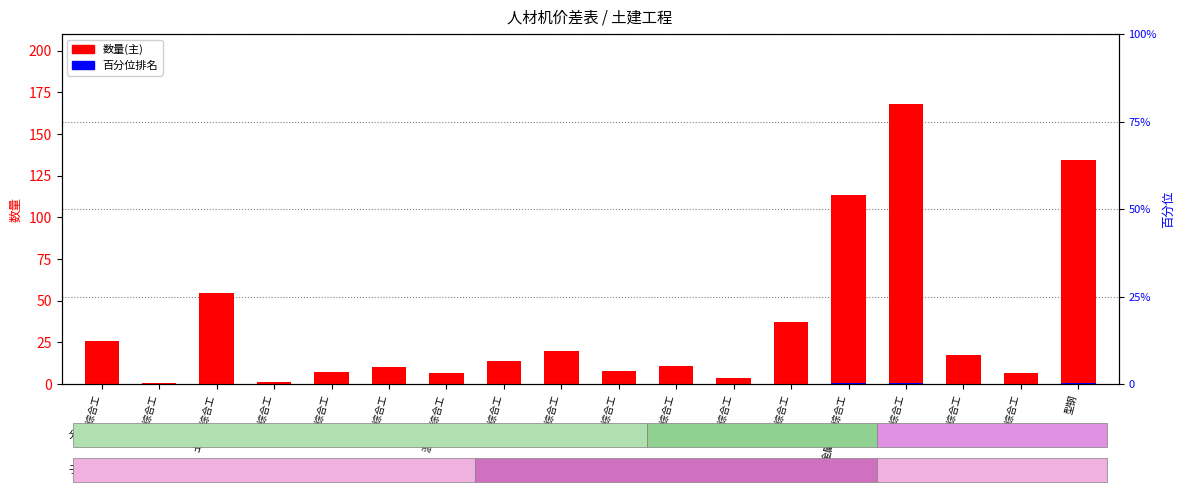

Rank the series by their average value, from highest to lowest.

数量(主), 百分位排名